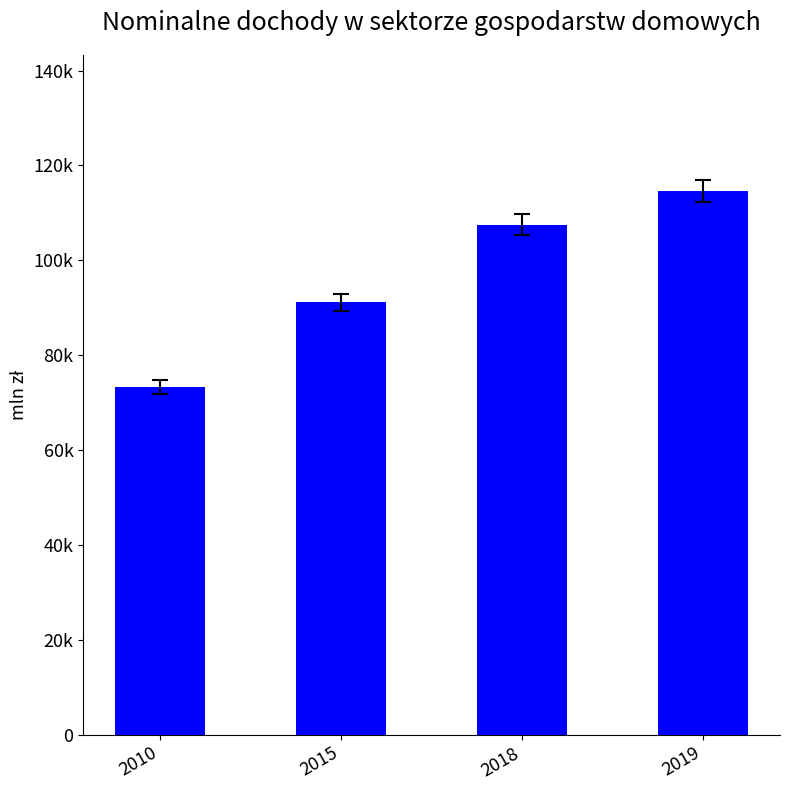

What is the smallest value displayed?

73219